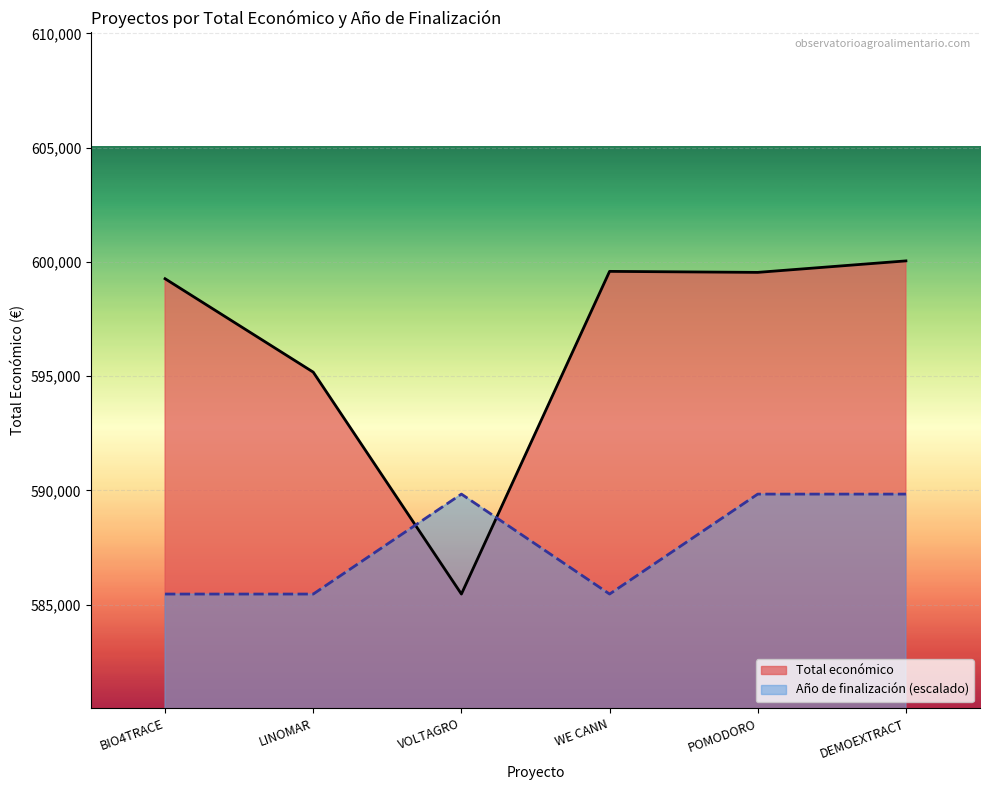

Reading left to right, transcribe all the data shown in this chart.

Total económico: BIO4TRACE=599262.0	LINOMAR=595173.0	VOLTAGRO=585460.0	WE CANN=599584.0	POMODORO=599540.0	DEMOEXTRACT=600043.0
Año de finalización: BIO4TRACE=585460.0	LINOMAR=585460.0	VOLTAGRO=589834.9	WE CANN=585460.0	POMODORO=589834.9	DEMOEXTRACT=589834.9